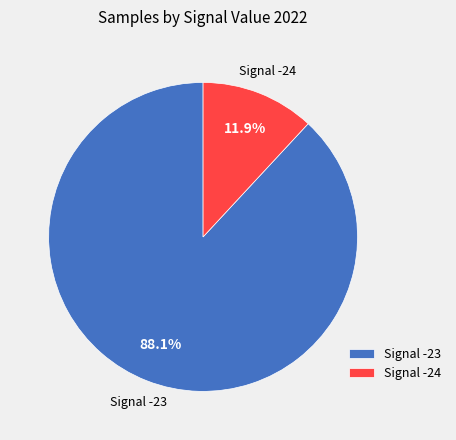

Which slice is the smallest?

Signal -24